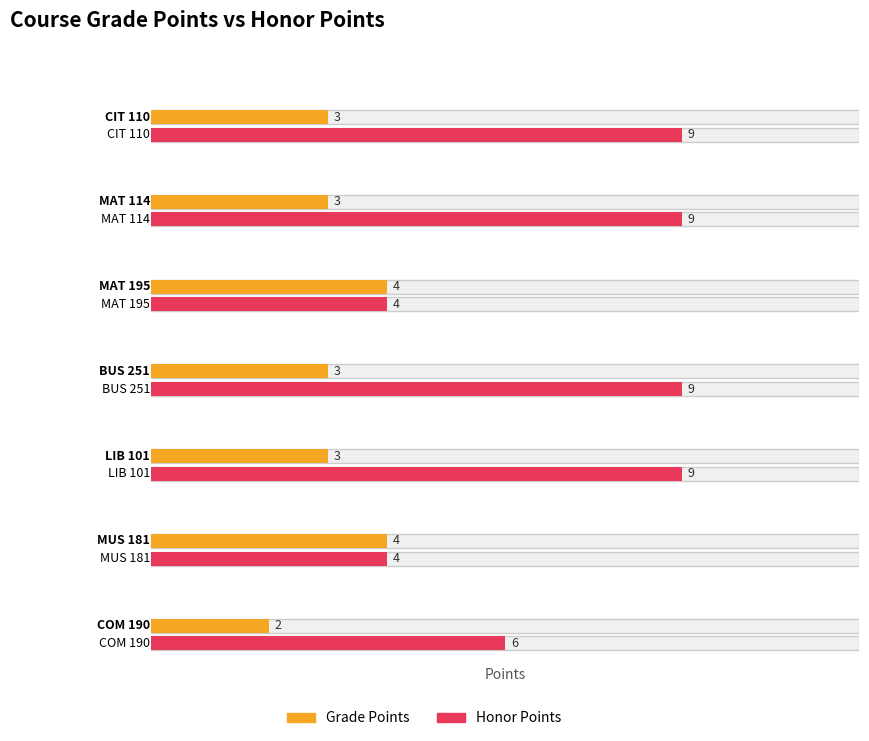

How many values in the Honor Points series are below 9?

3